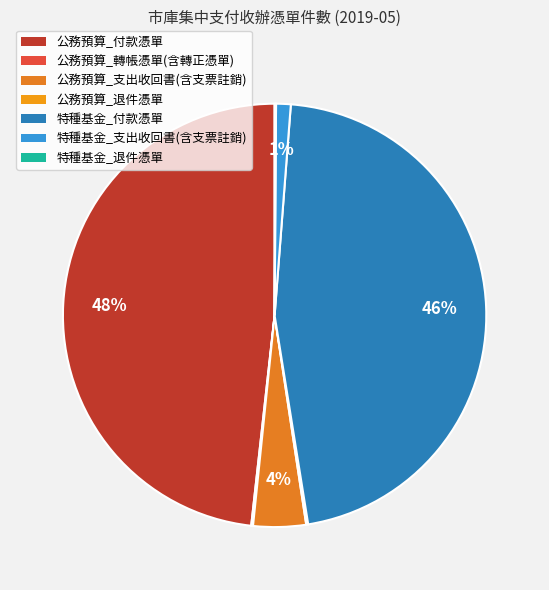

What is the change in value from 公務預算_轉帳憑單(含轉正憑單) to 特種基金_付款憑單?

+8104